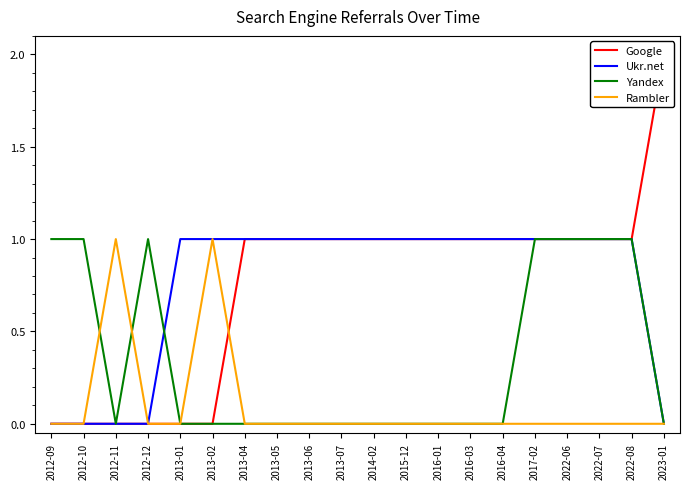

At which category does Yandex reach its first local valley?

2012-11